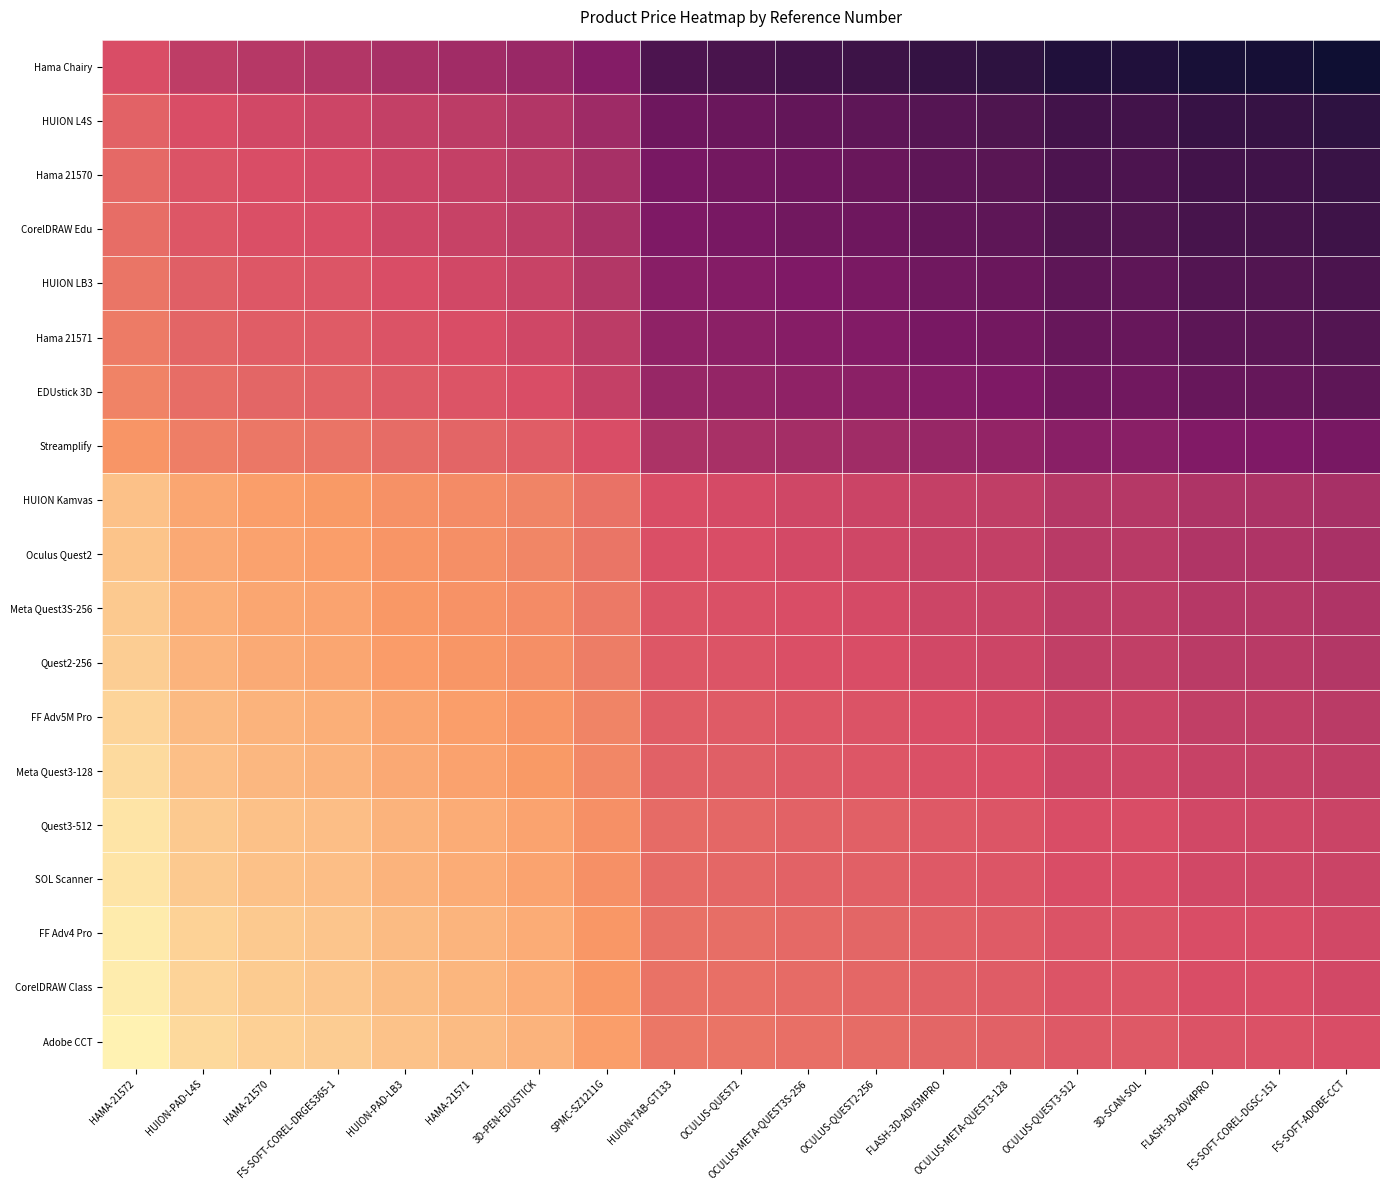

At how many categories does at least one series exceed 2?

7